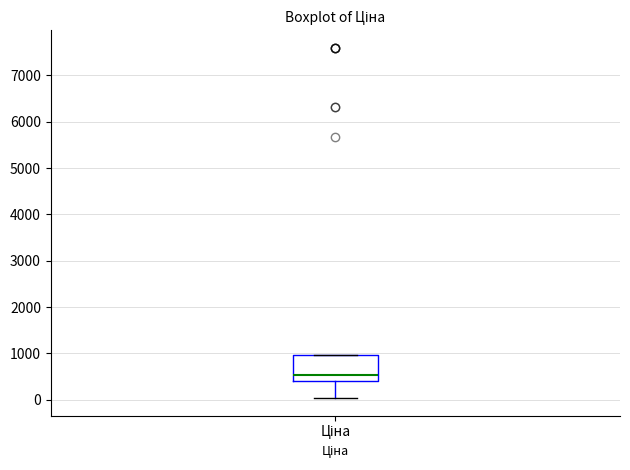

Transcribe this box plot: give where the median line is, the range the box spans, and where the two whiskers end, as read against the y-axis. The values are not printed on the chart, so give them approximately, as read against the axis.

median 500, box 400 to 1000, whiskers 0 to 1000